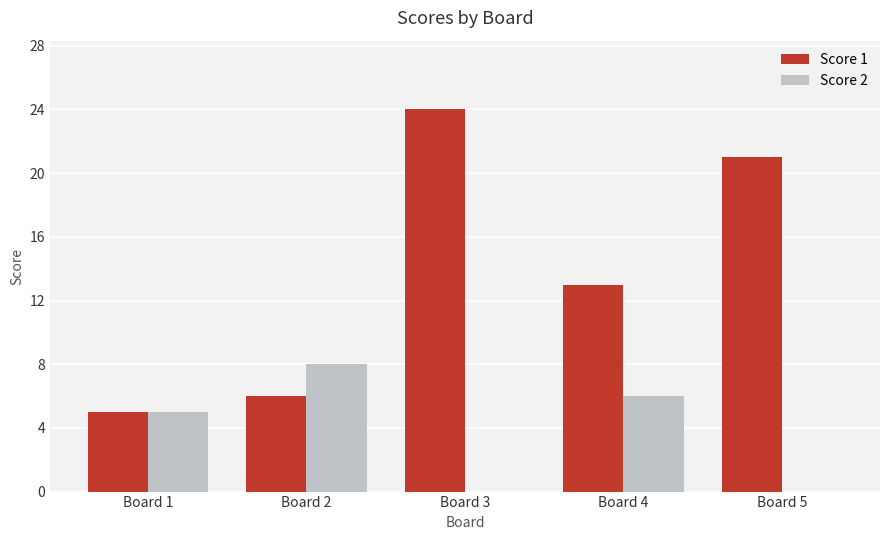

What is the sum of all Score 1 values?

69